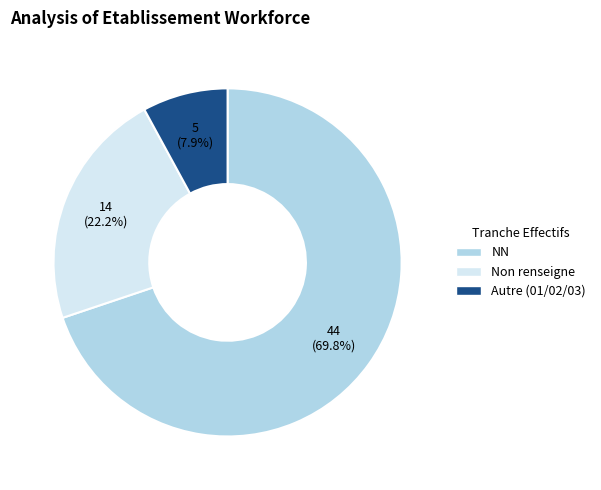

To the nearest percent, what is the average slice percentage?

33%